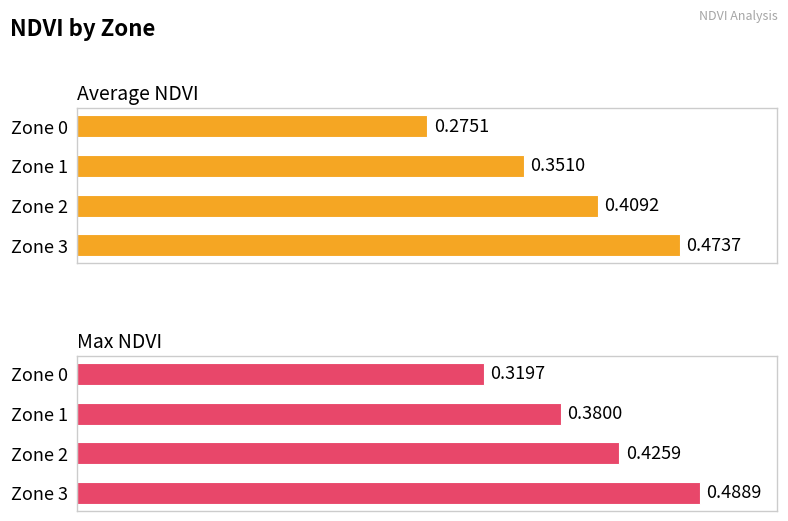

Between 0 and 2, which series saw the biggest shift?

Average NDVI